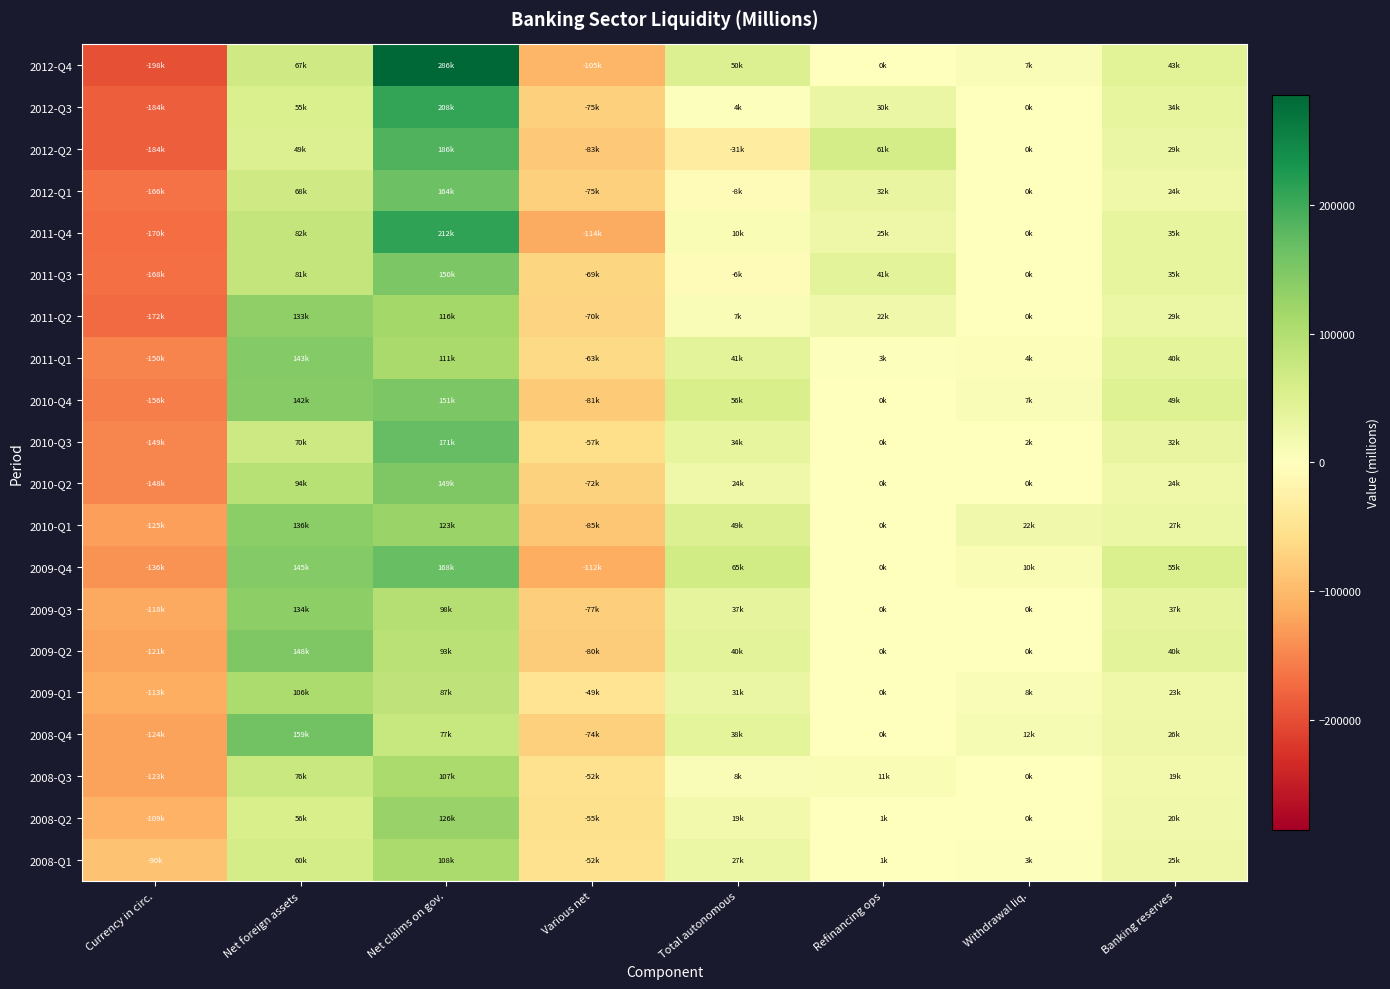

What is the difference between the highest and lowest values at Banking reserves?

36165.5